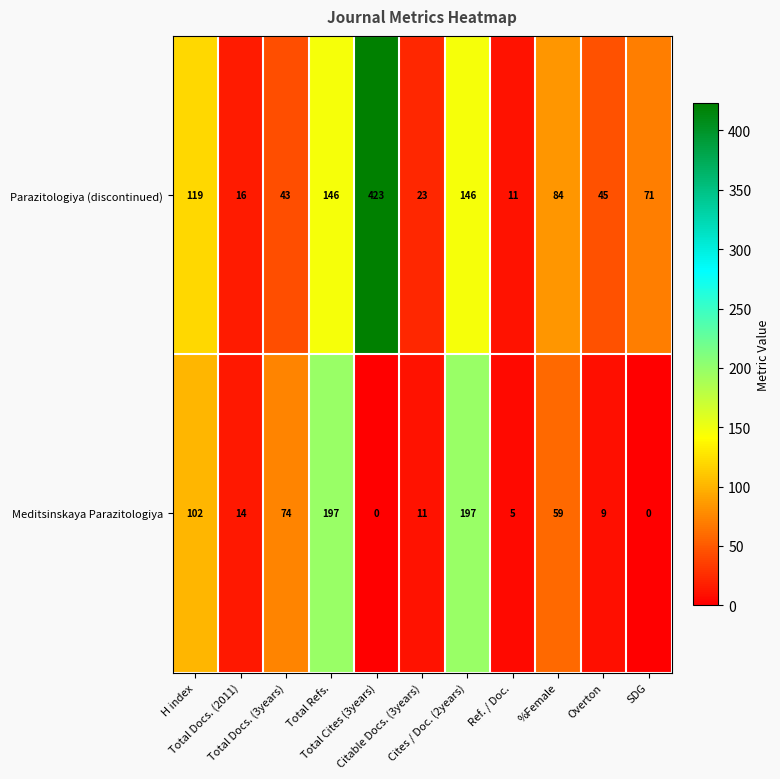

Which series has the largest range (max minus min)?

Parazitologiya (discontinued)